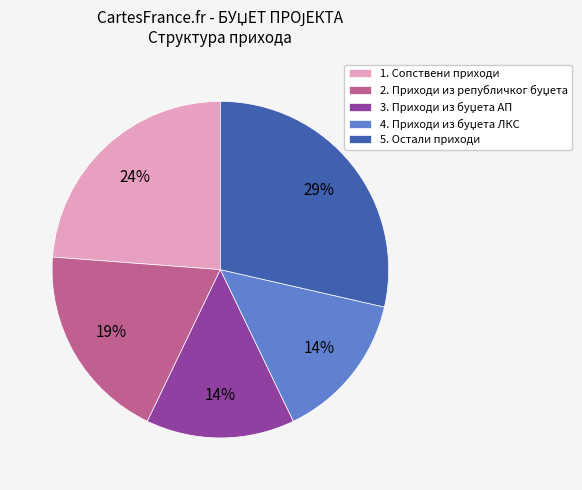

What percentage is the 1. Сопствени приходи slice, to the nearest percent?

24%